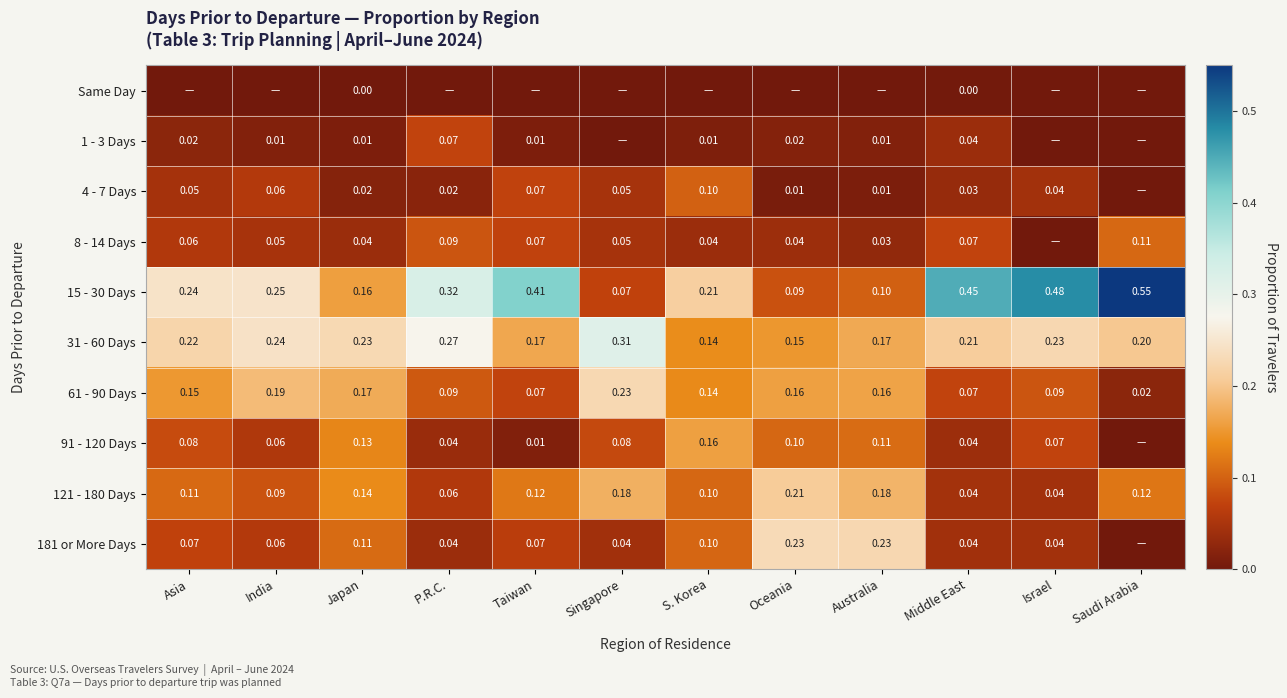

What is the difference between the highest and lowest values at Asia?

0.2